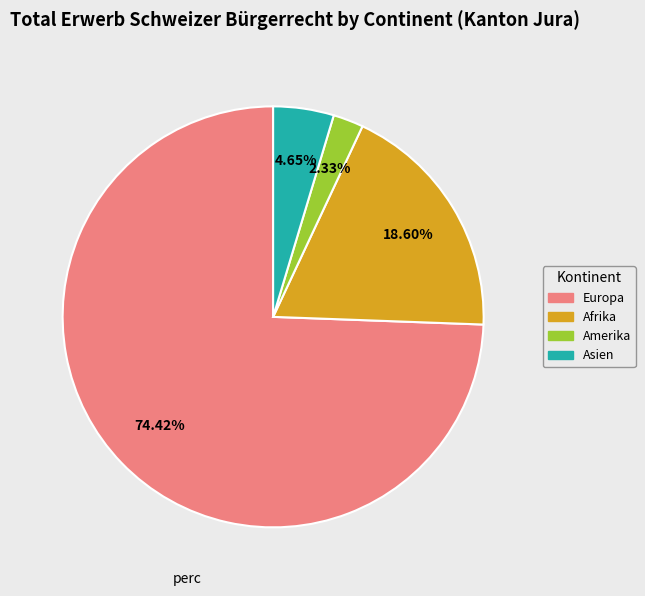

How many segments does this pie chart have?

4